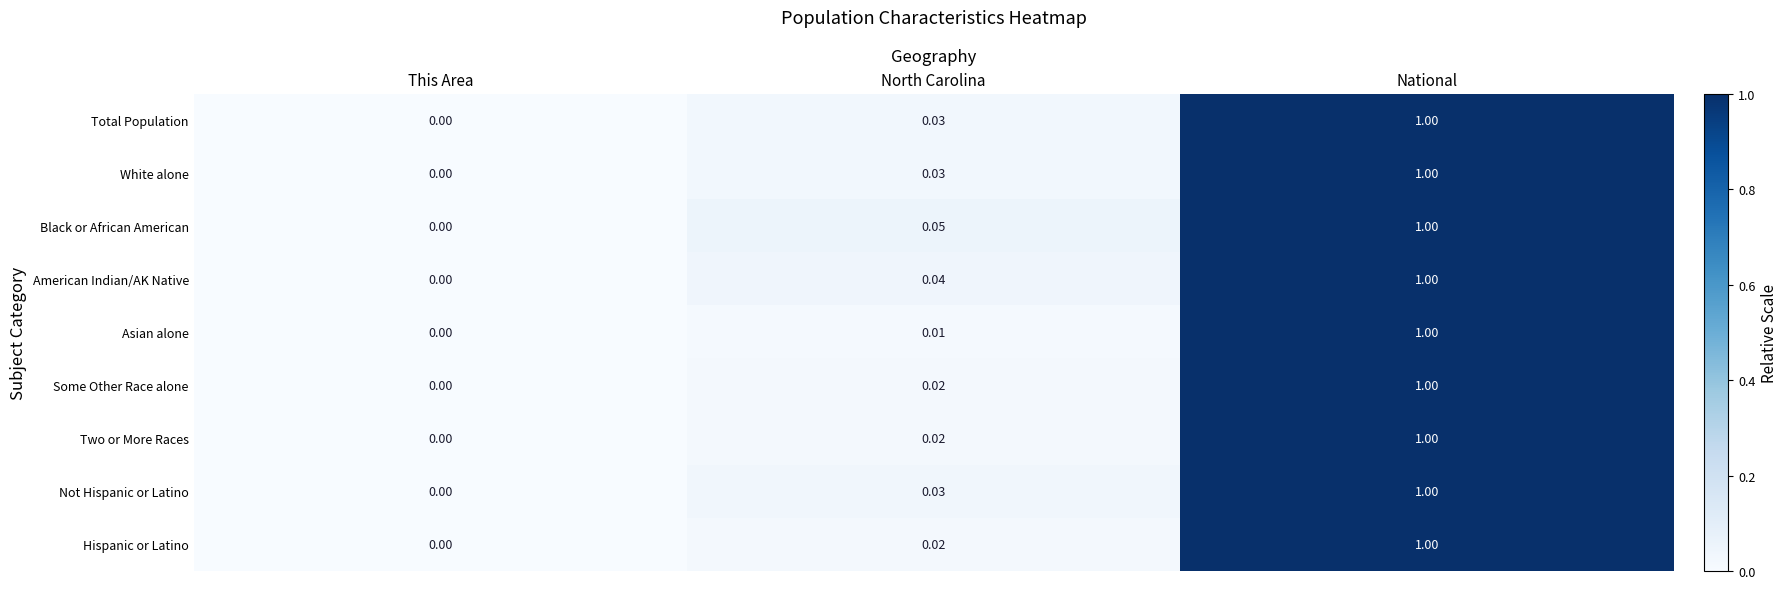

Which series changed the most between This Area and North Carolina?

Black or African American